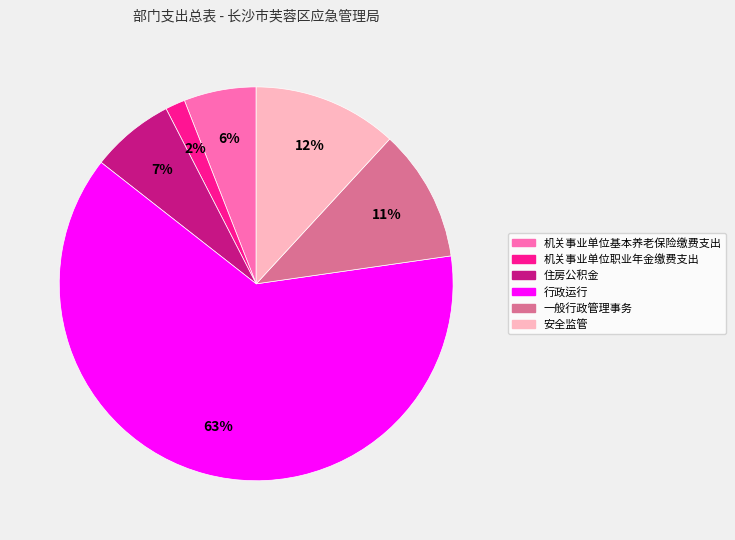

What is the smallest slice in the pie chart?

机关事业单位职业年金缴费支出